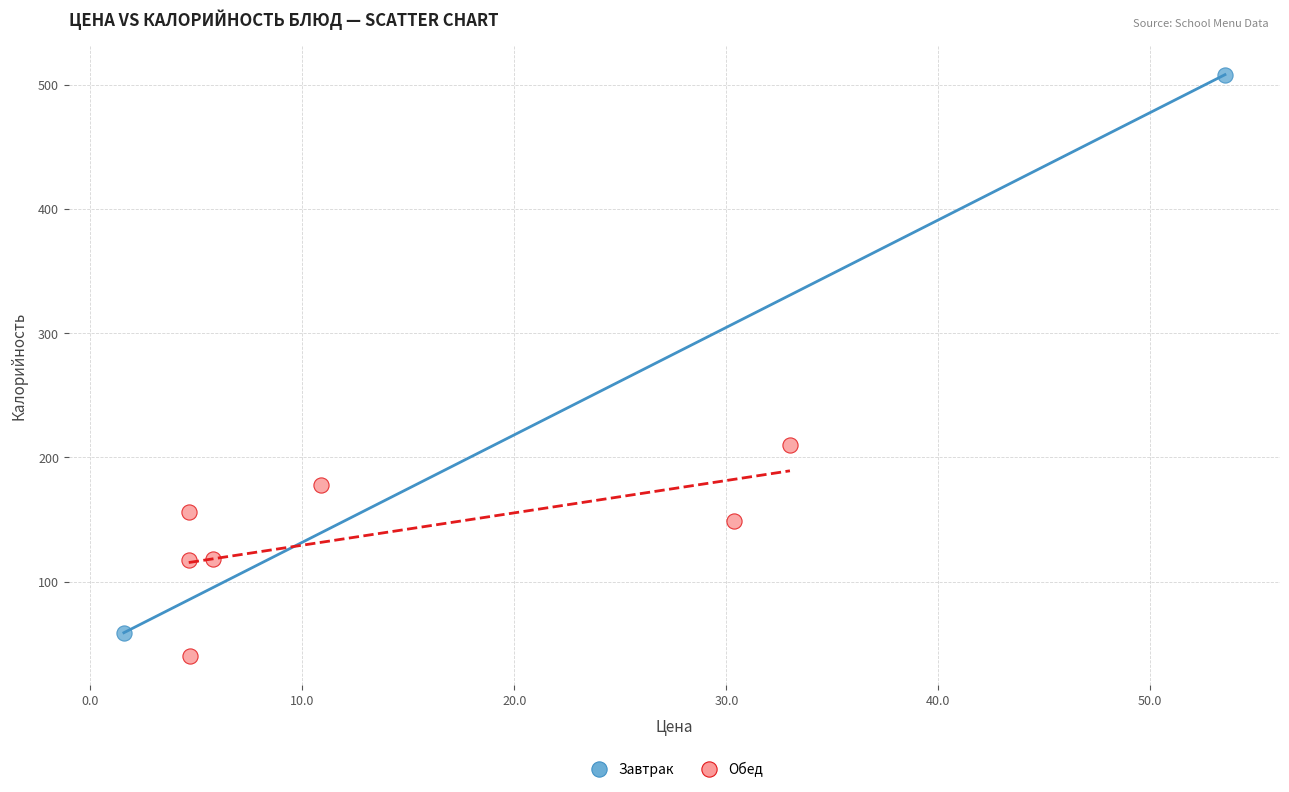

What are all the series names shown in the legend?

Завтрак, Обед